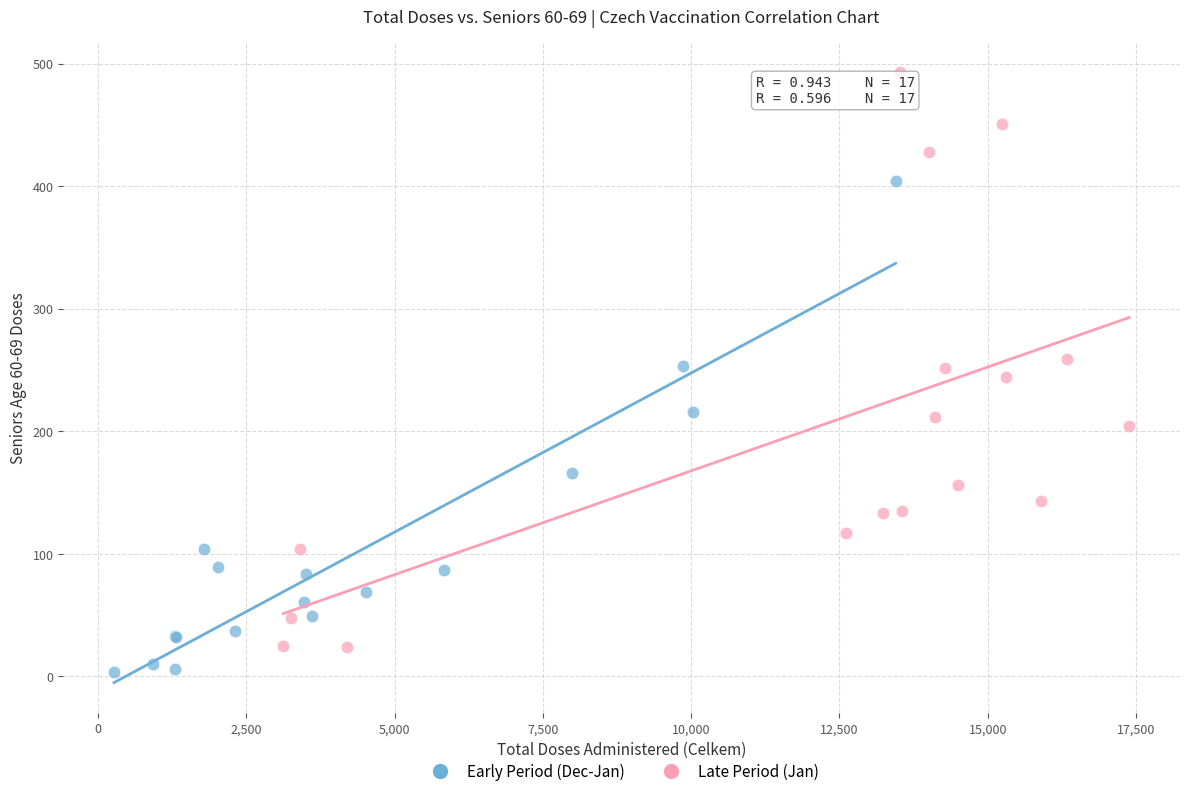

Which series reaches the maximum Y coordinate?

Late Period (Jan)